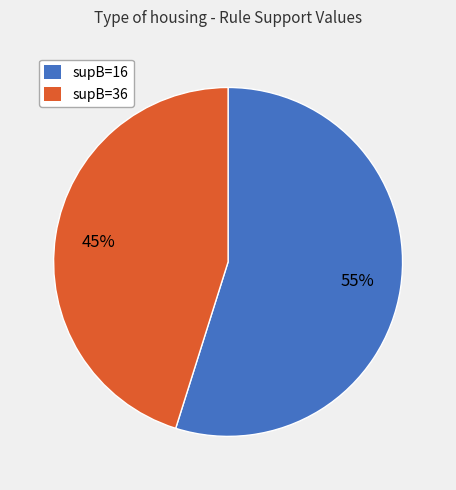

The supB=16 slice represents 48% of the pie. True or false?

False